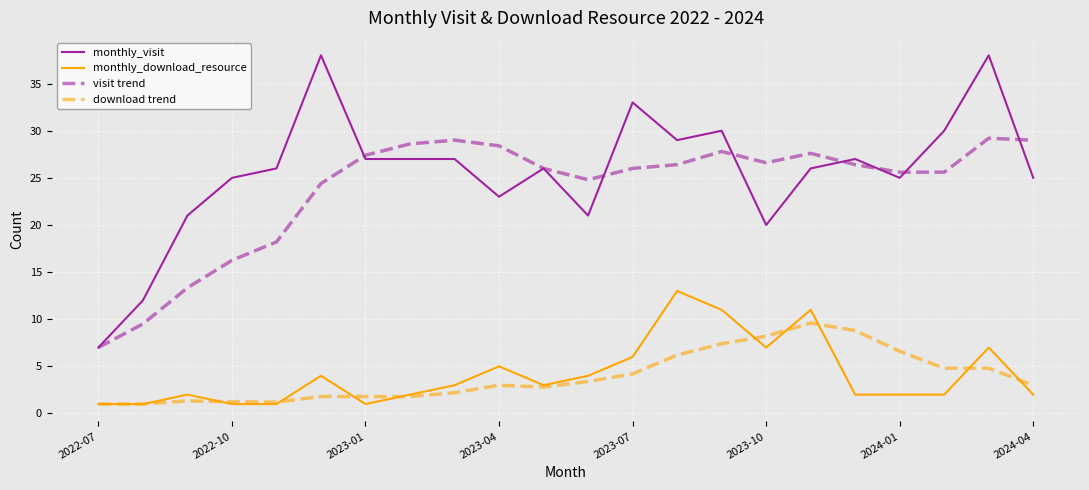

List the series in order of their peak value, highest first.

monthly_visit, visit trend, monthly_download_resource, download trend